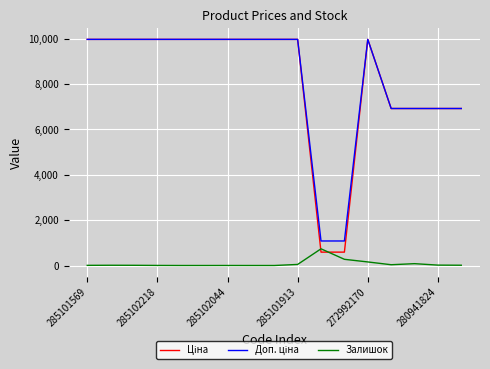

Does the chart display data point markers on the line(s)?

No